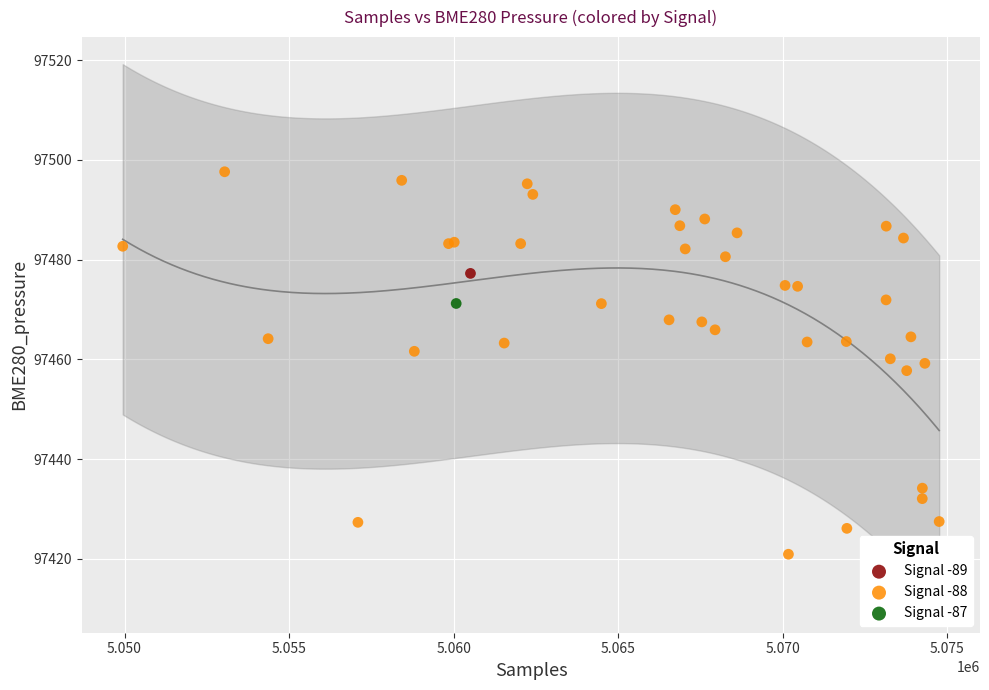

What are all the series names shown in the legend?

Signal -89, Signal -88, Signal -87